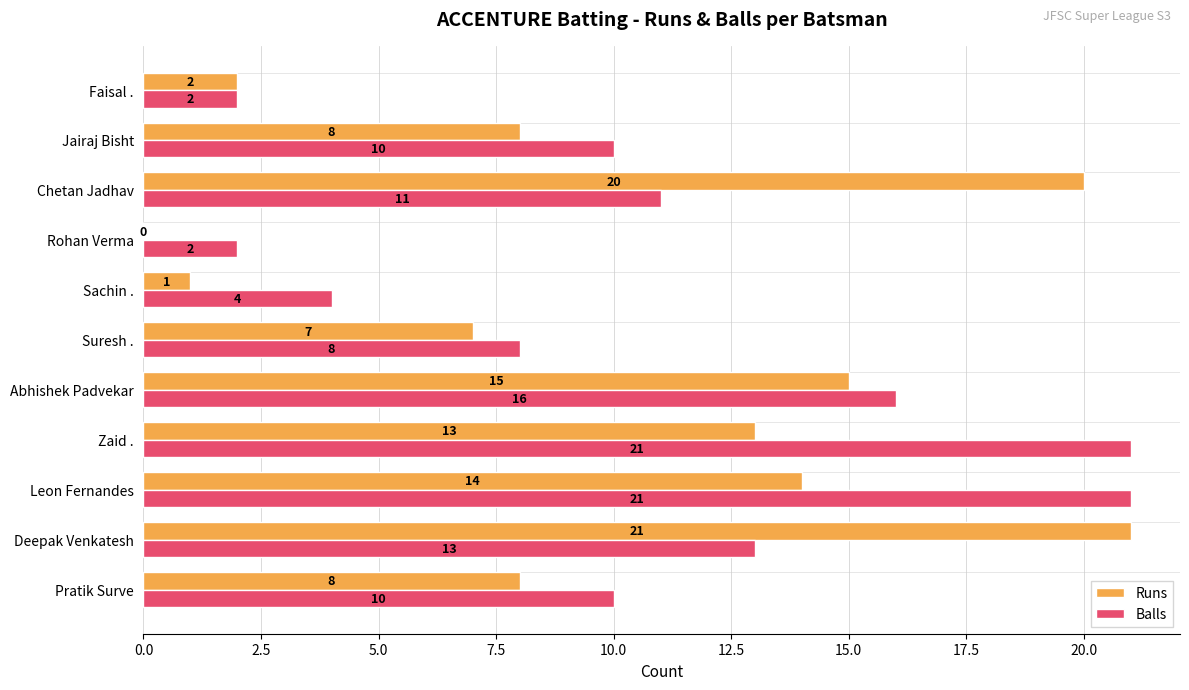

What is the sum of all Balls values?

118